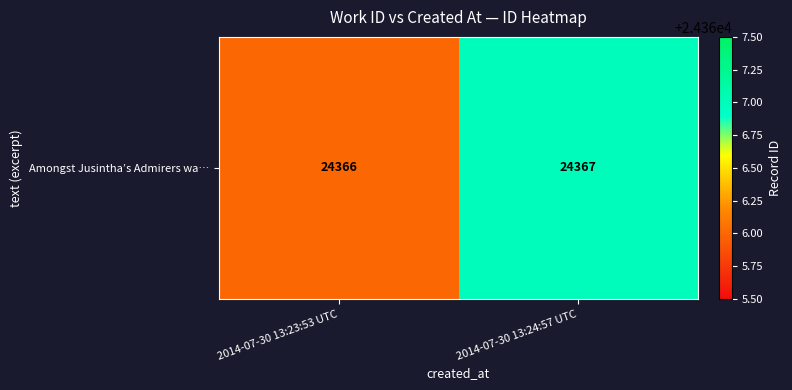

What is the smallest value displayed?

24366